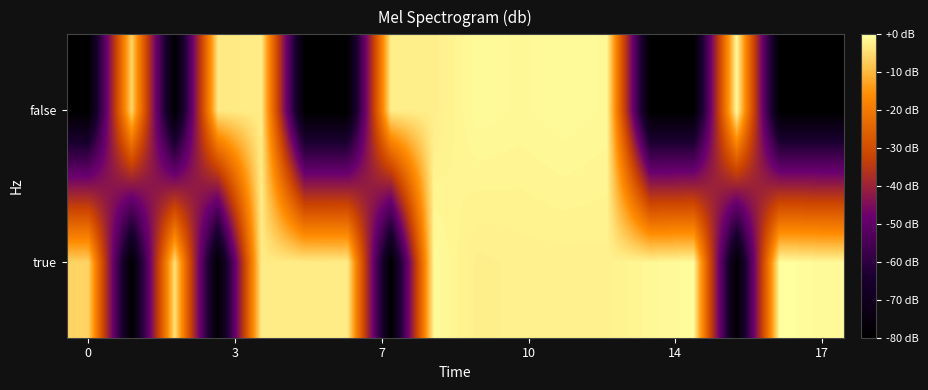

How many distinct data groups are displayed?

2